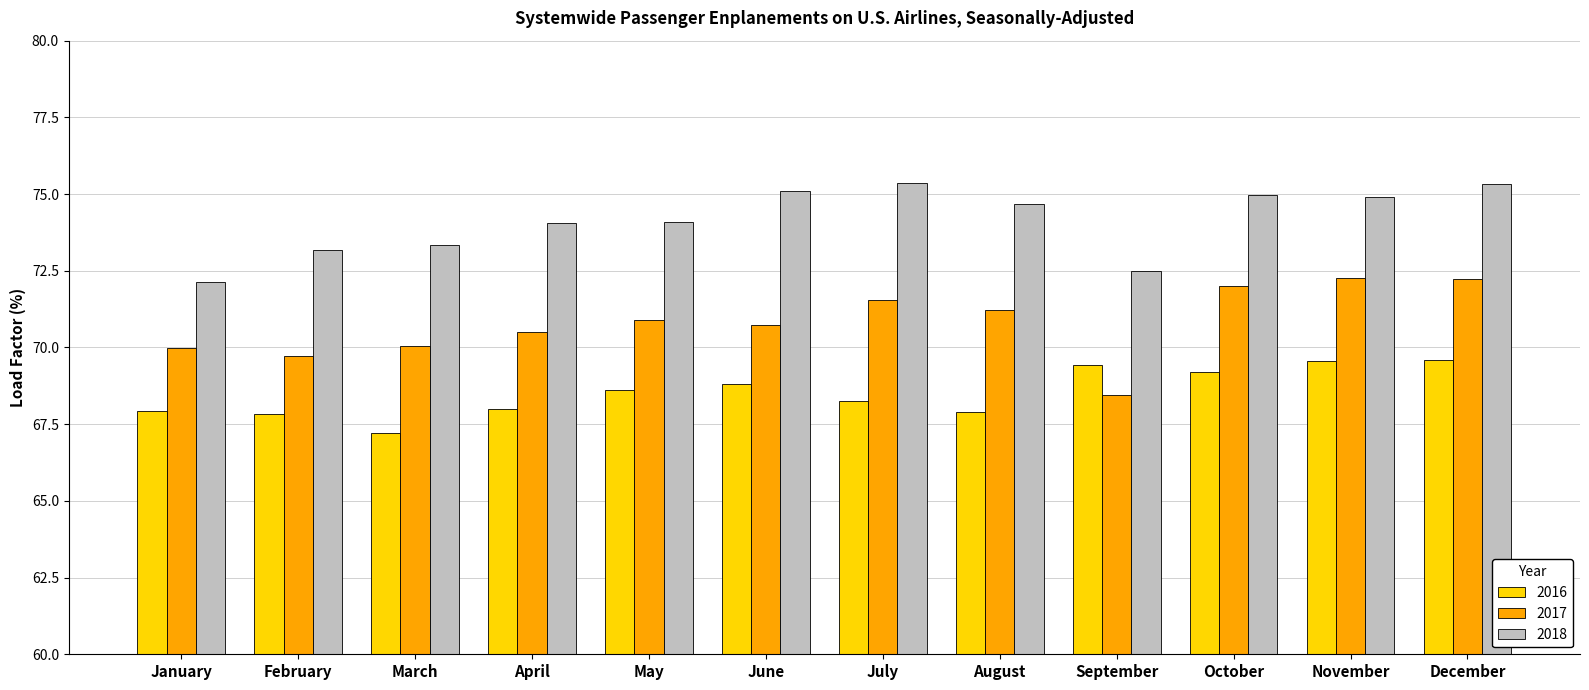

What is the maximum value shown in the chart?

75.4